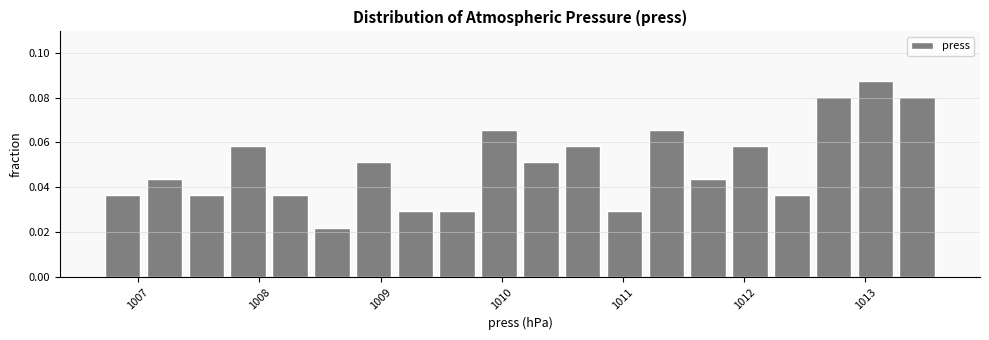

Around what value on the x-axis is the tallest bar? Give the approximate position of its centre, as read against the axis.

1013.1